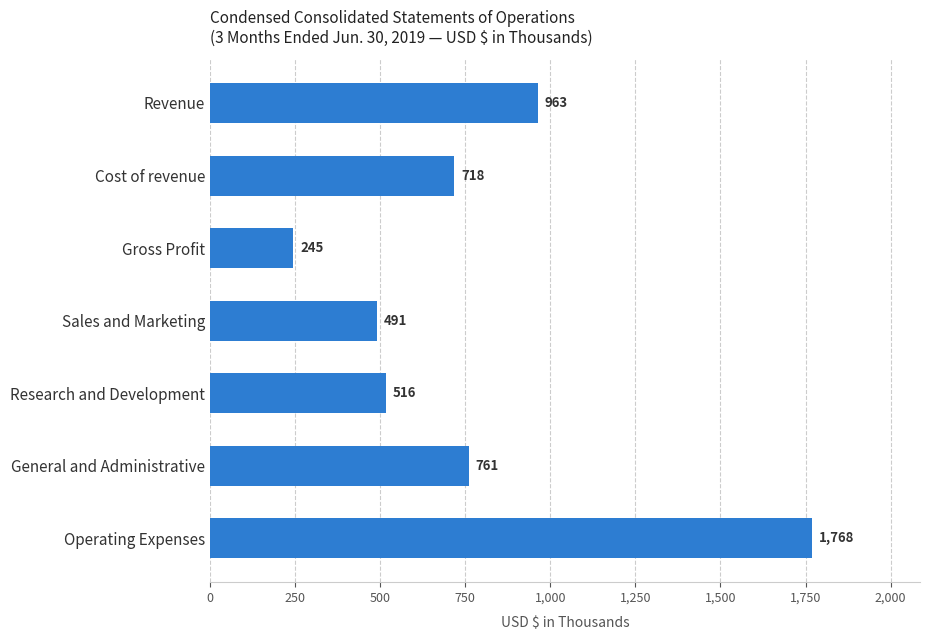

True or false: the data shows 79 at Gross Profit.

False